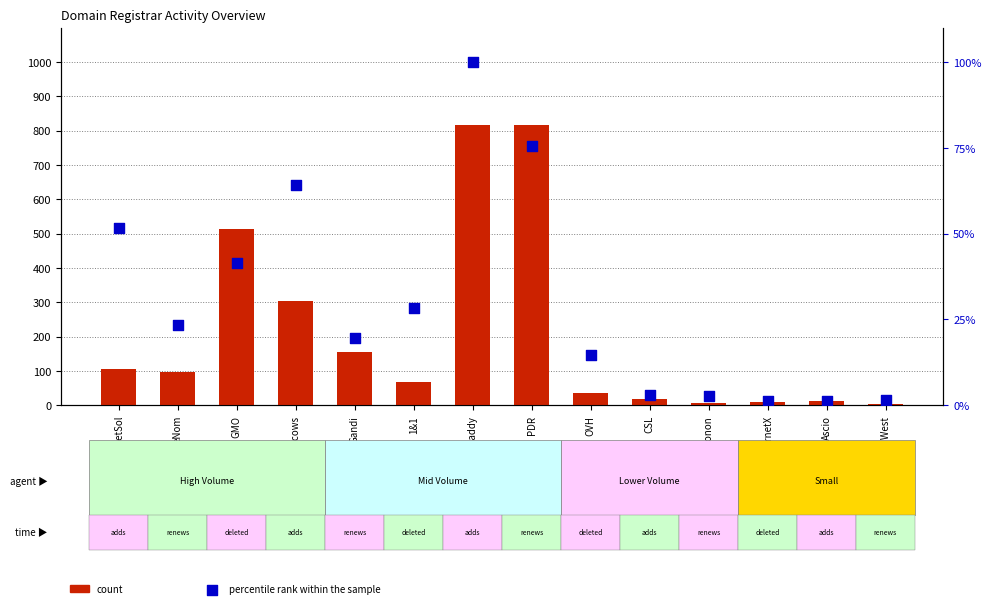

At how many categories does at least one series exceed 361?

3